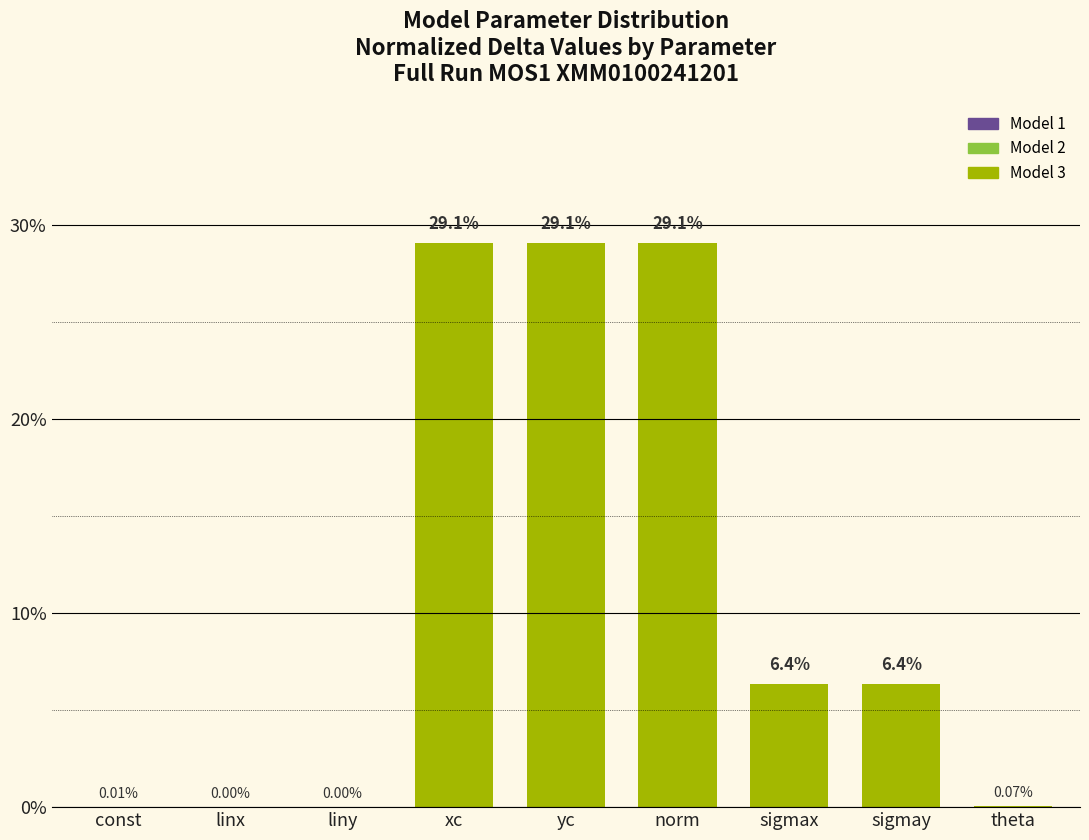

Where does the data first go above 6?

xc